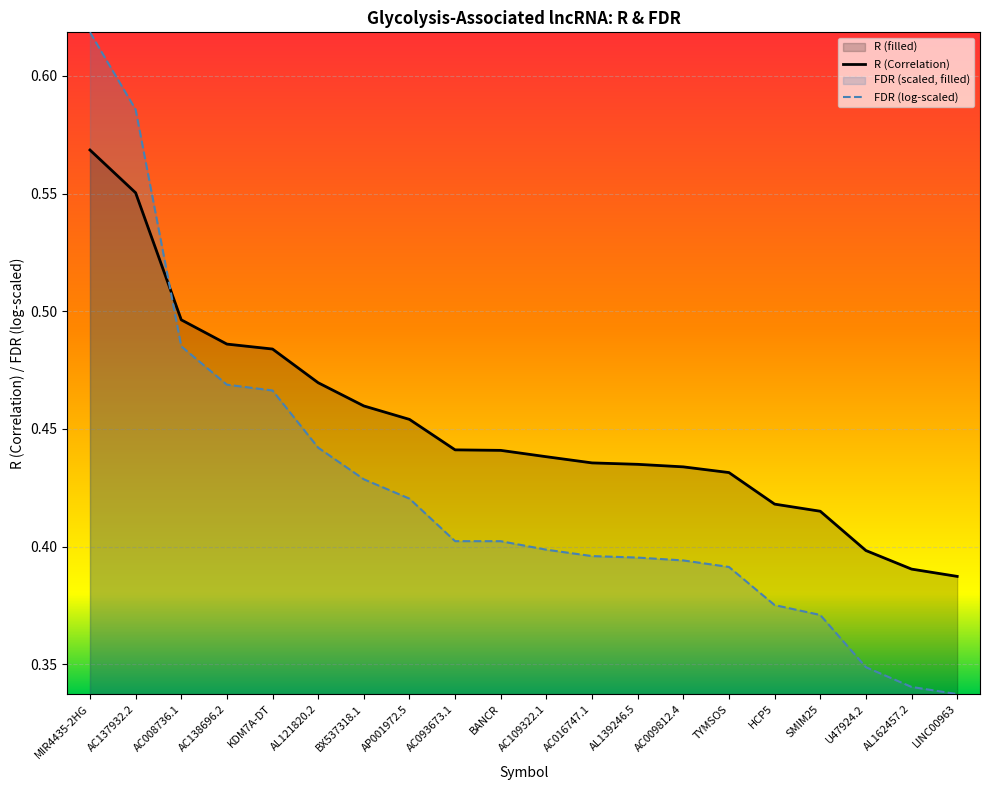

The R (Correlation) series shows 0.9 at AC137932.2. True or false?

False